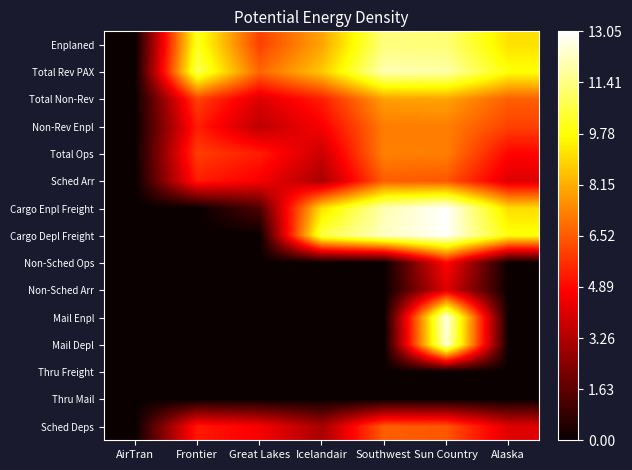

Between Alaska and AirTran, which is larger?

Alaska